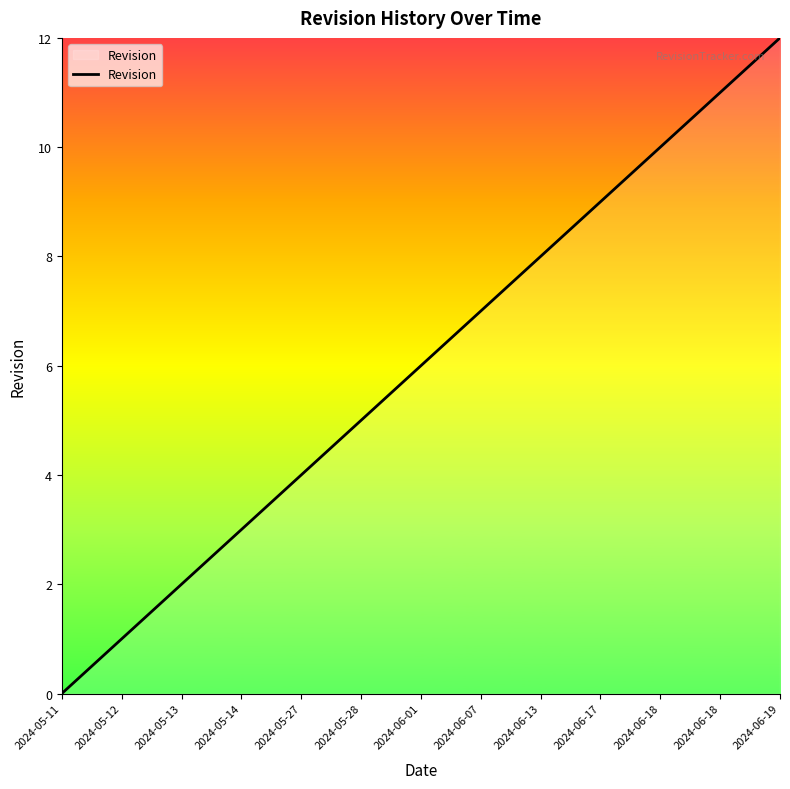

At which label does the data first exceed 6?

2024-06-07